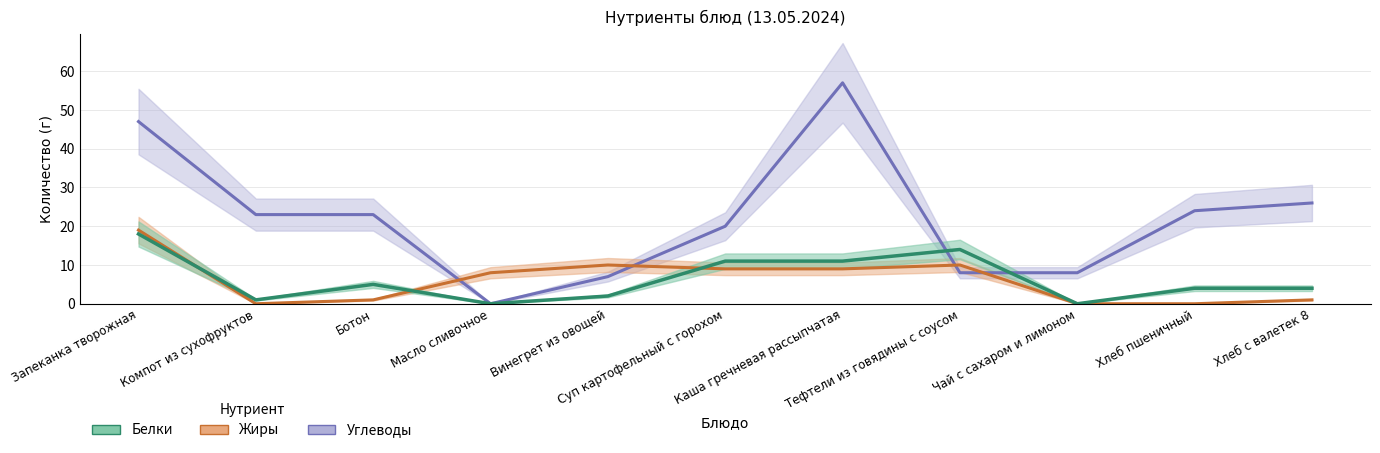

What are all the series names shown in the legend?

Белки, Жиры, Углеводы